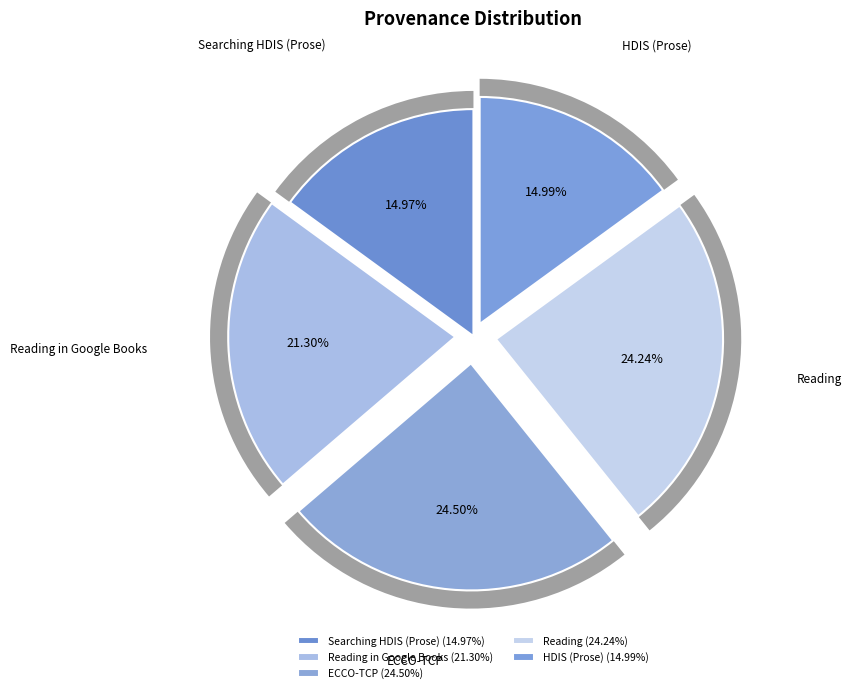

What percentage is NOT represented by ECCO-TCP?

75.5%